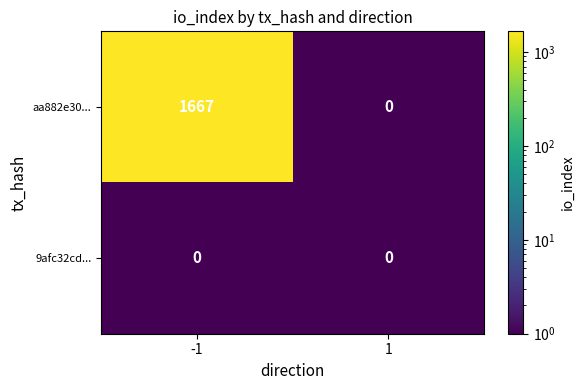

Rank the series by their average value, from highest to lowest.

aa882e30..., 9afc32cd...